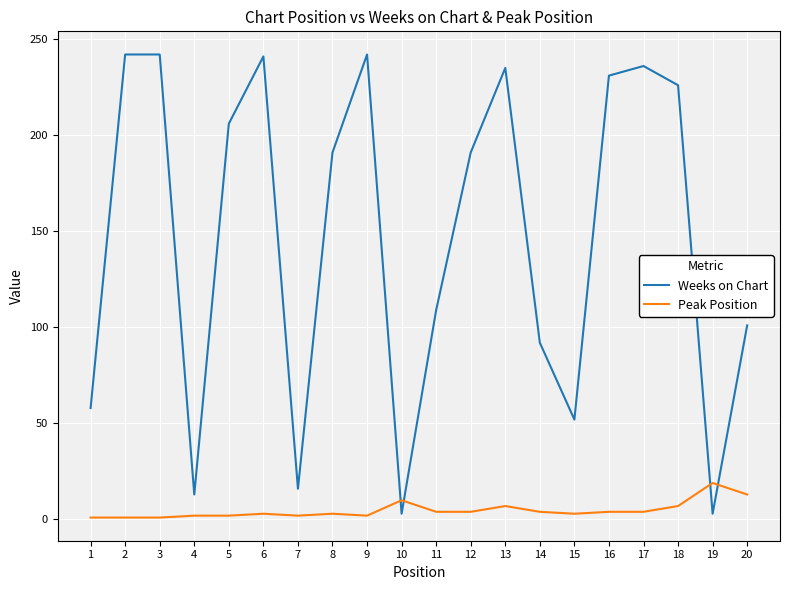

Is it true that Peak Position equals 2 at 7?

True